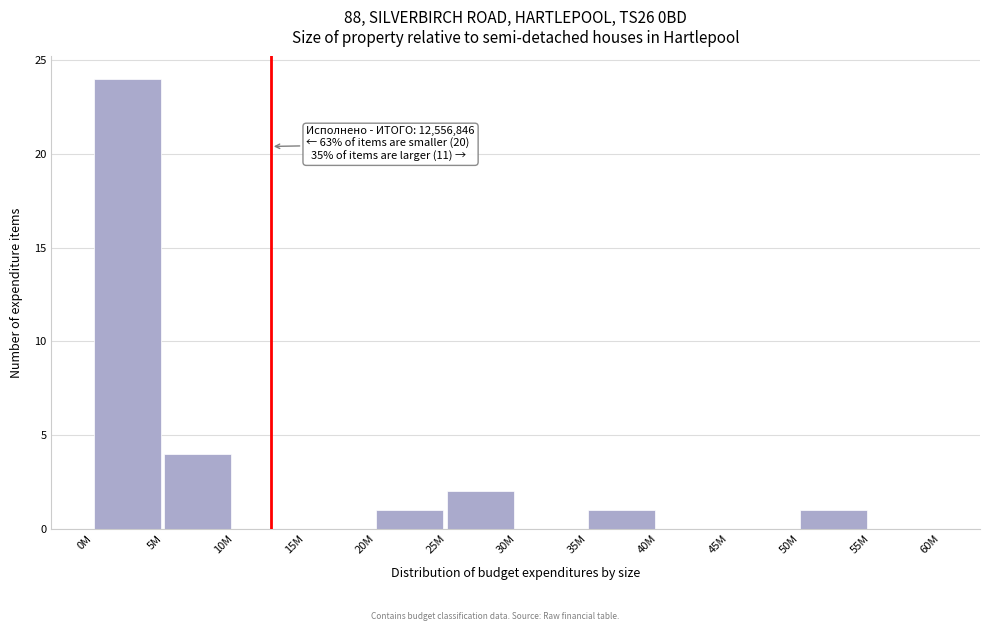

Reading left to right, list all the values displayed in this chart.

0M=24	5M=4	10M=0	15M=0	20M=1	25M=2	30M=0	35M=1	40M=0	45M=0	50M=1	55M=0